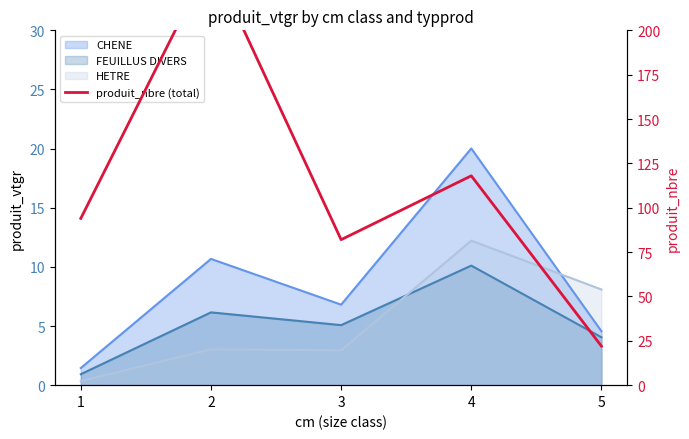

Reading right to left, what are all the values shown in this chart?

22	118	82	240	94